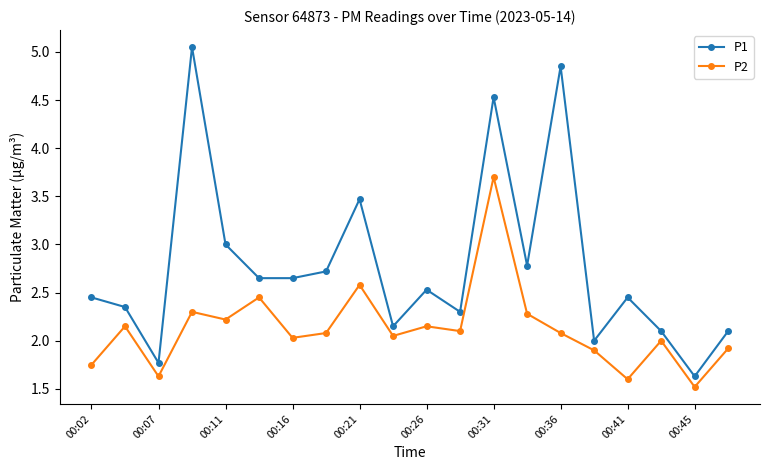

How many data points does each series have?

20